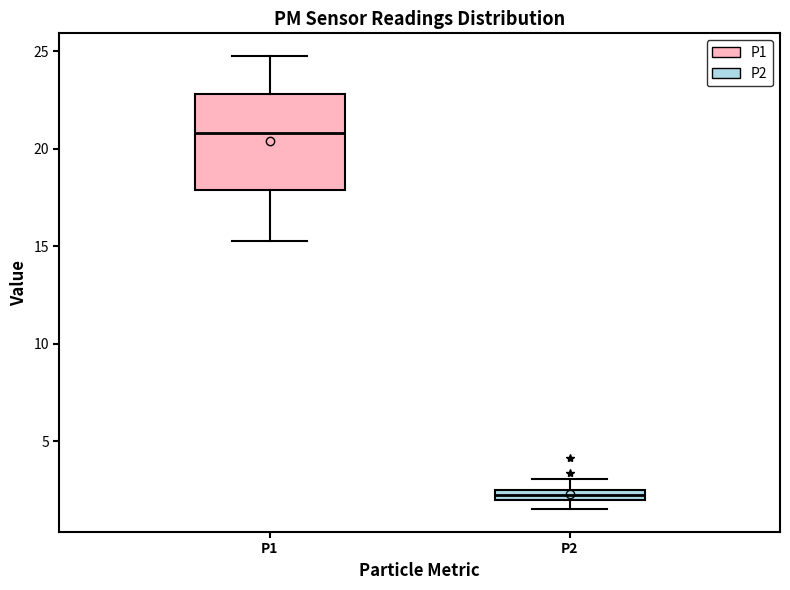

Where is the lower edge of the box for P1 on the y-axis? The values are not printed on the chart, so give them approximately, as read against the axis.

18.0